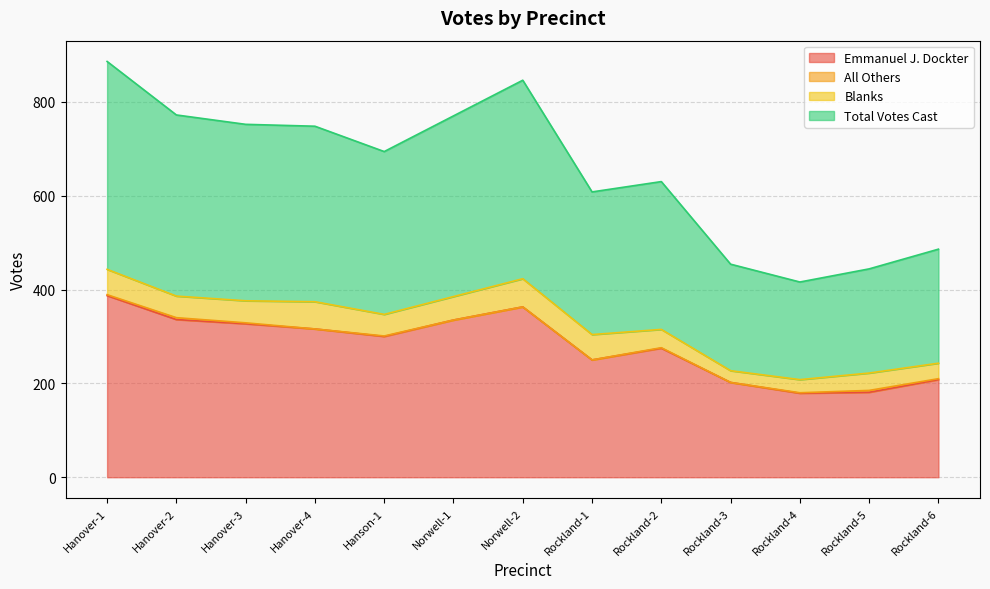

The value of Total Votes Cast at Rockland-3 is 405. True or false?

False